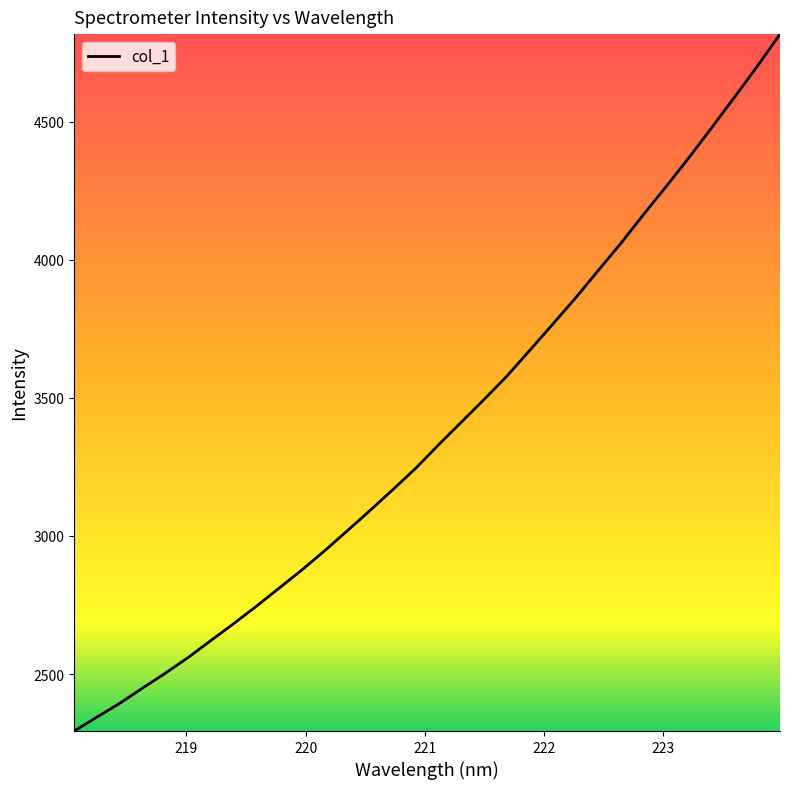

What is the difference between the maximum and minimum values?

2523.5